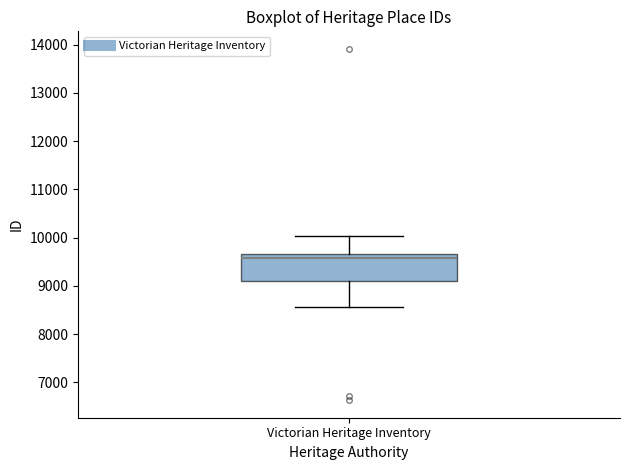

Where does the lower whisker of the box for Victorian Heritage Inventory end on the y-axis? The values are not printed on the chart, so give them approximately, as read against the axis.

8600